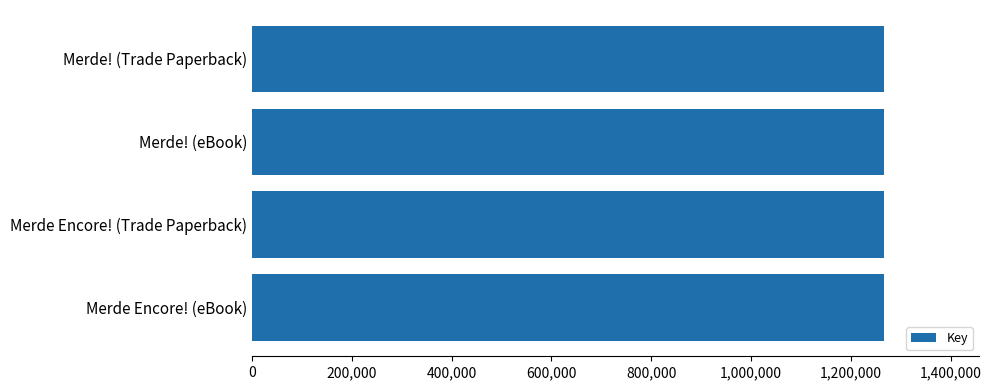

How many data points are less than 1266632?

2